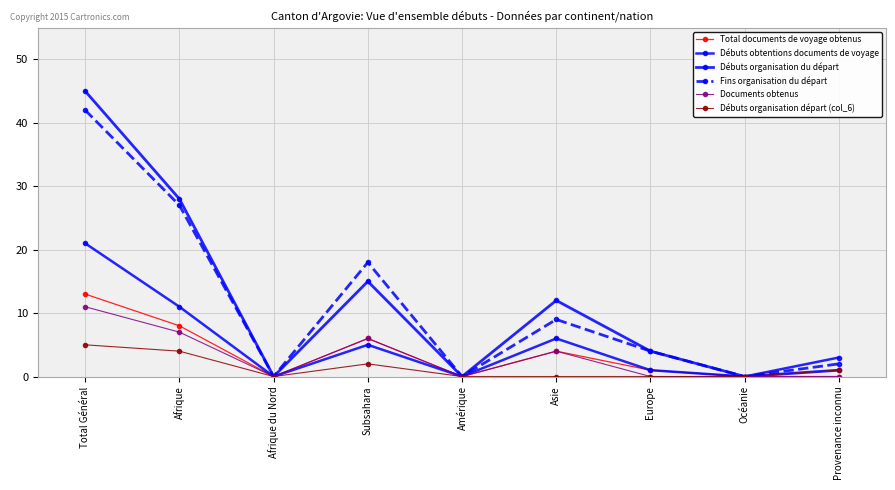

How many lines are shown in the chart?

6